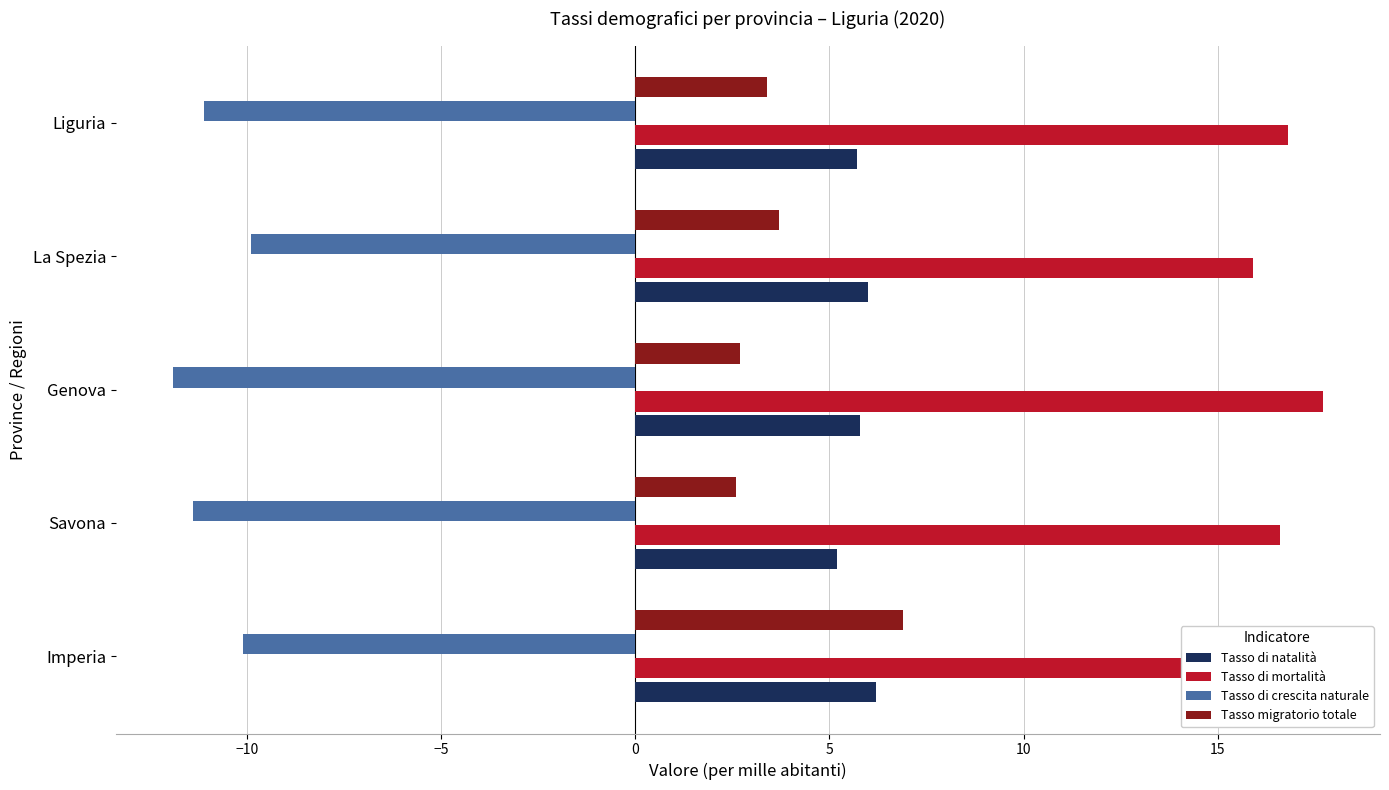

True or false: Tasso di natalità has a value of 6.2 at Imperia.

True